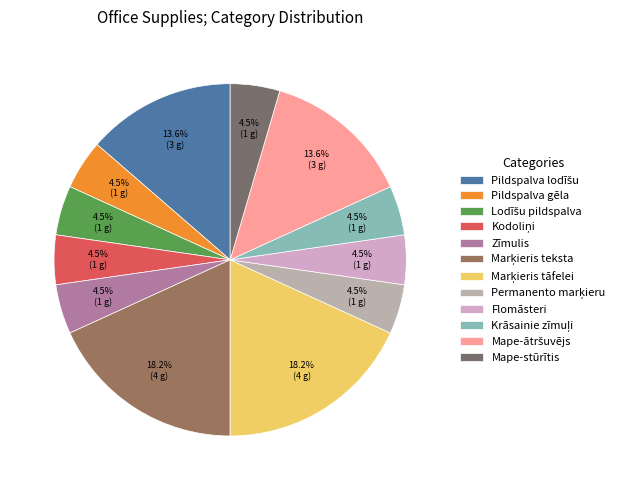

To the nearest percent, what percentage of the pie is Krāsainie zīmuļi?

5%